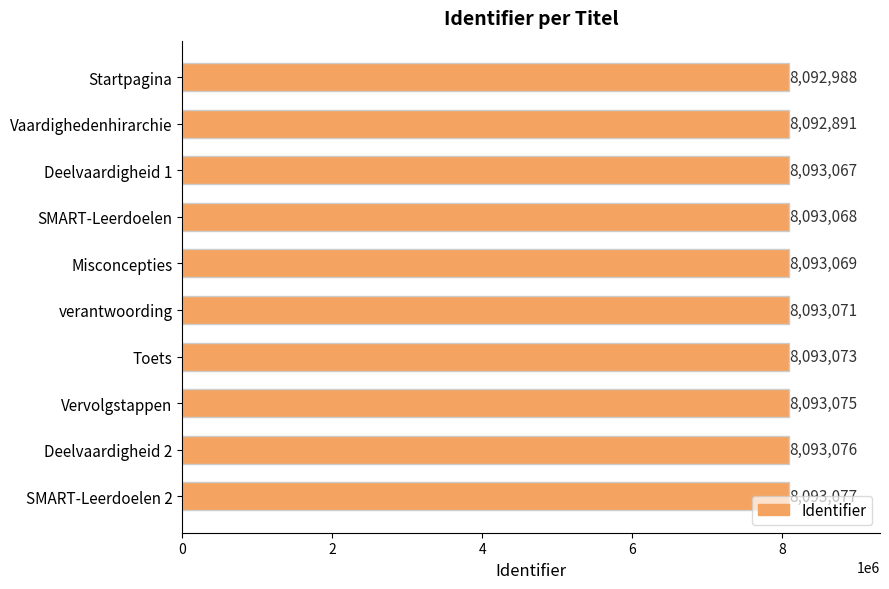

What is the greatest value displayed?

8093077